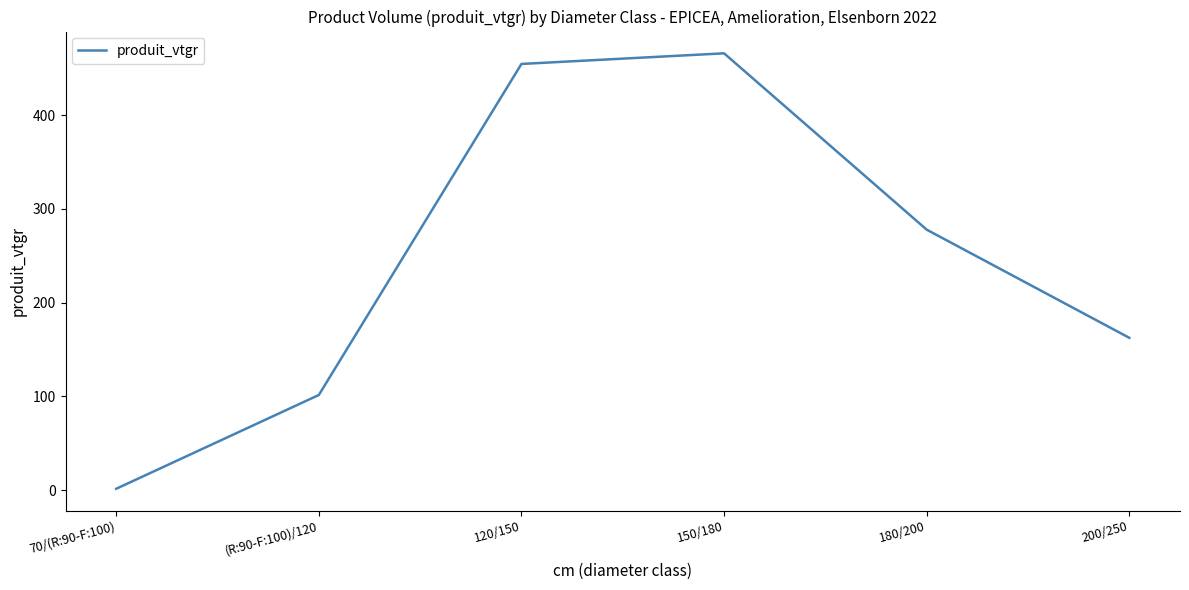

What position from the left is (R:90-F:100)/120?

2